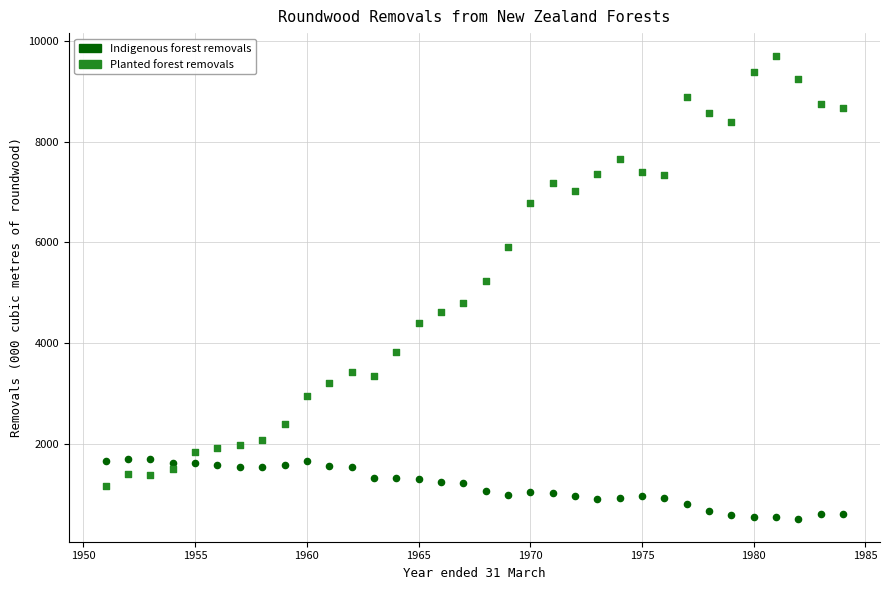

Across all data points, what is the range of X values (max minus min)?

33